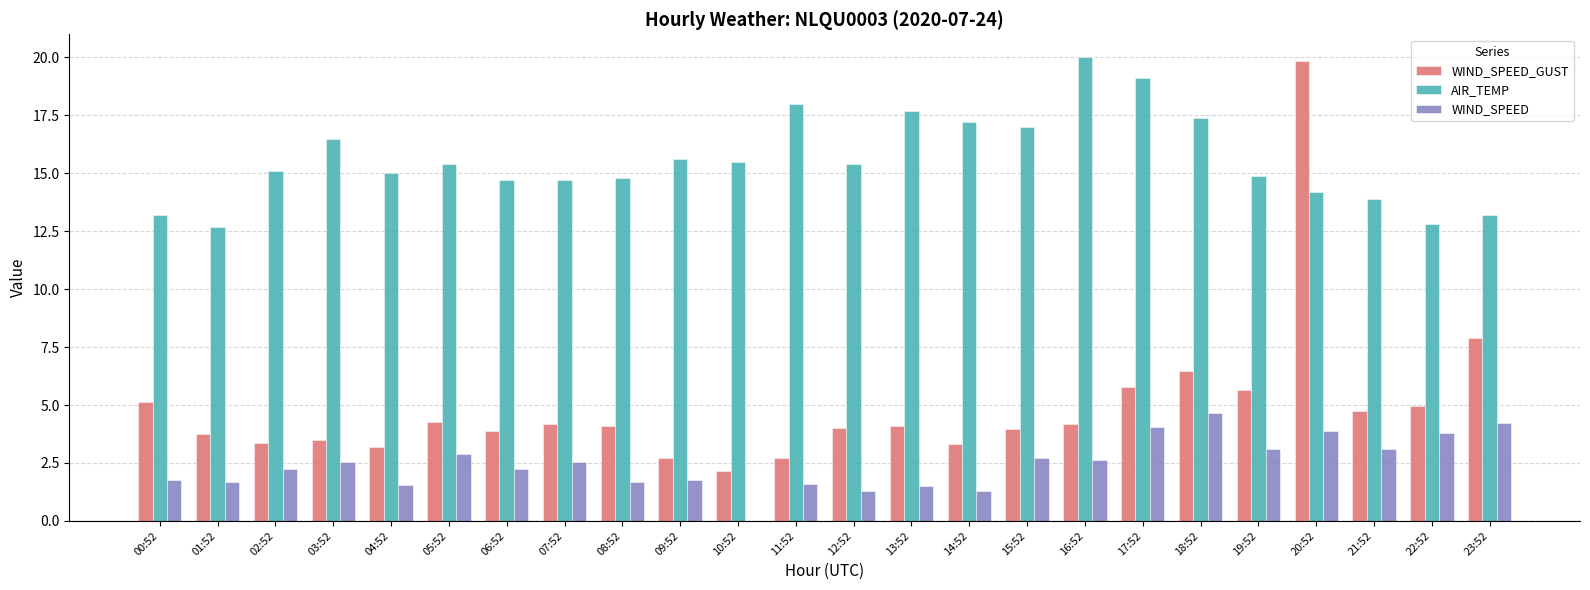

Is the value of WIND_SPEED_GUST at 01:52 greater than the value of AIR_TEMP at 20:52?

No